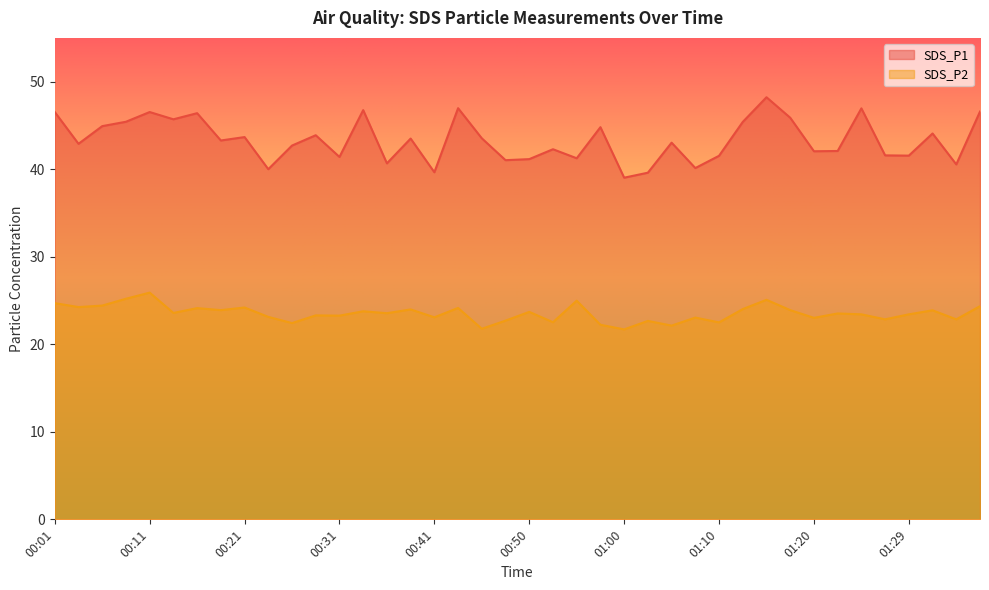

How many series are shown in this chart?

2